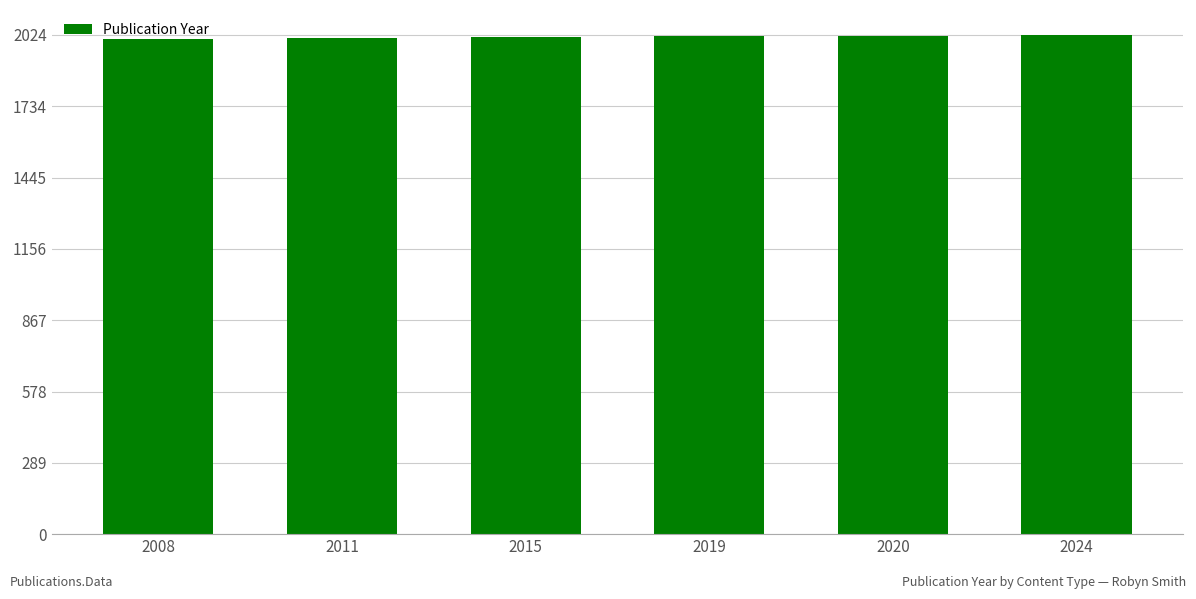

What is the sum of all values?

12097